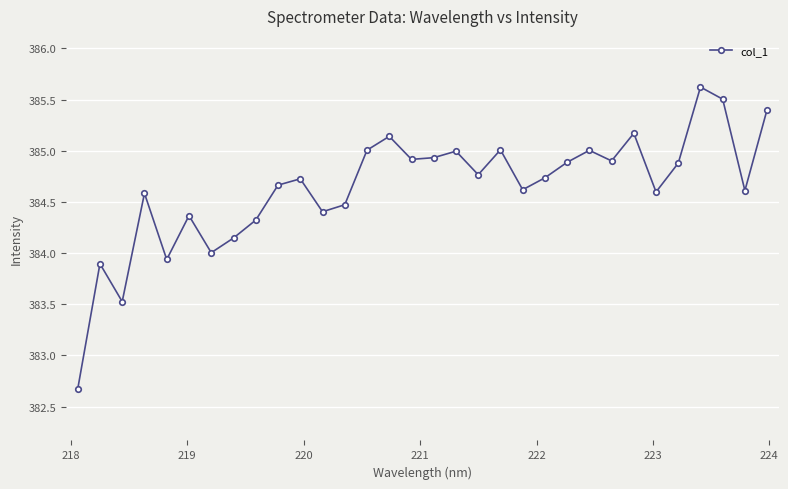

What is the smallest value displayed?

382.7